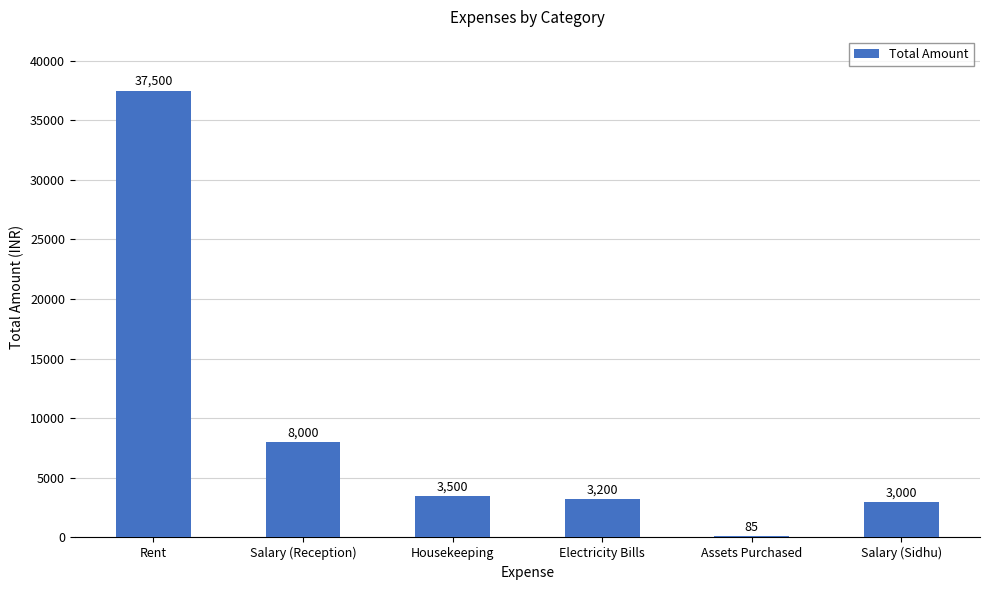

What is the greatest value displayed?

37500